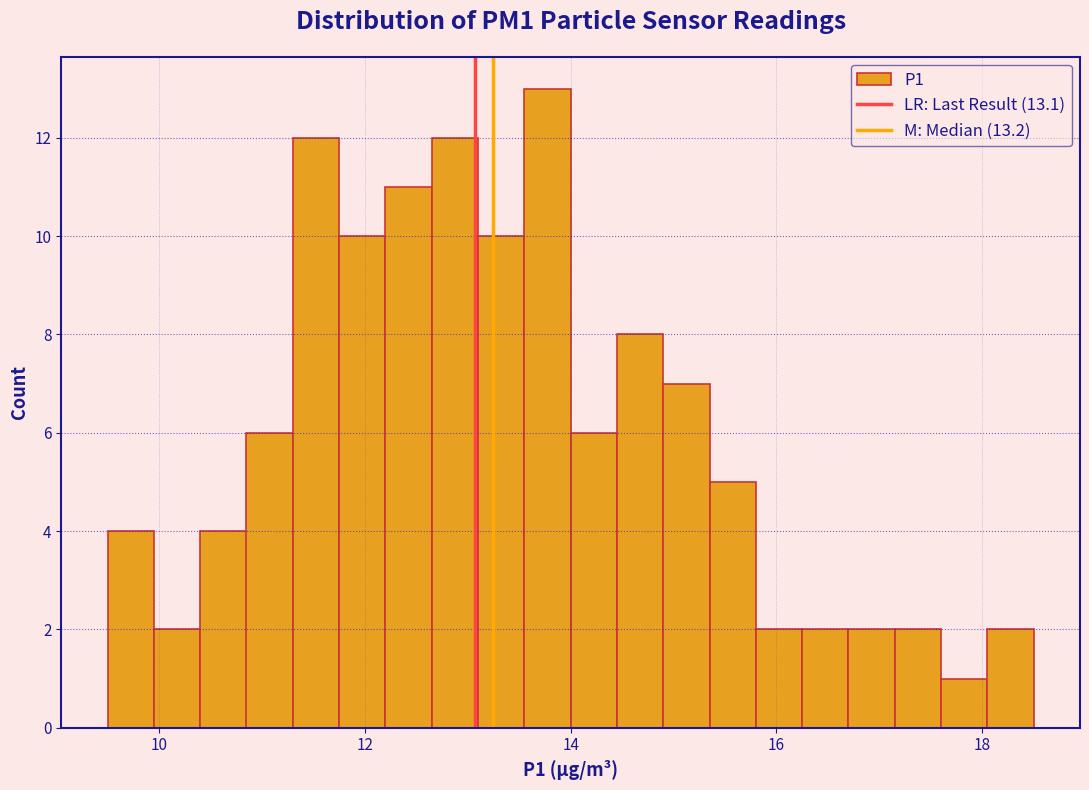

Read against the x-axis, roughly where is the centre of the tallest bar?

13.8